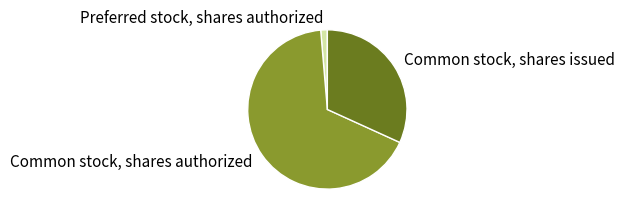

Is it true that Common stock, shares issued is 32% of the pie?

True